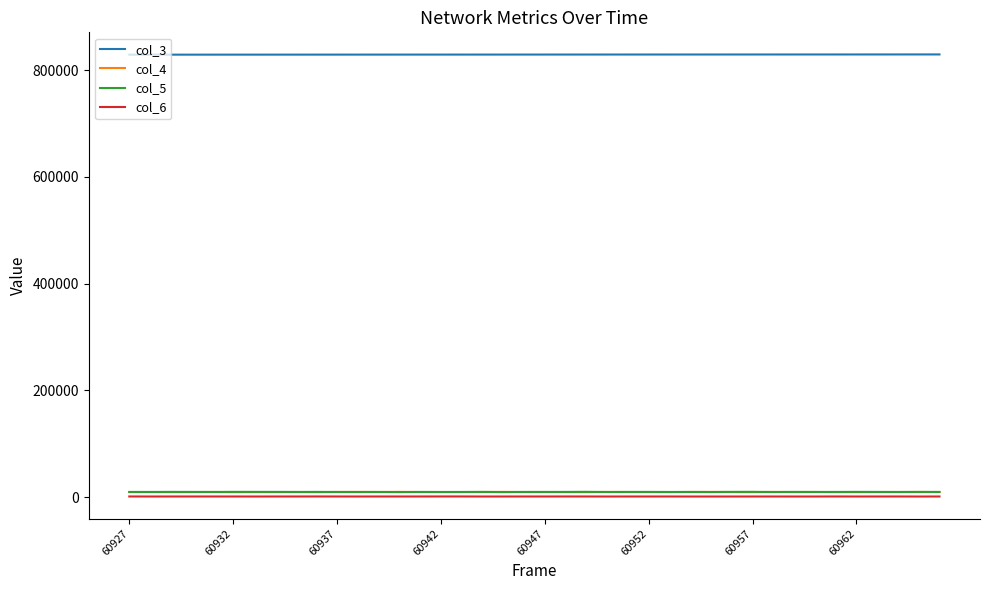

What is the average value of the col_5 series?

9595